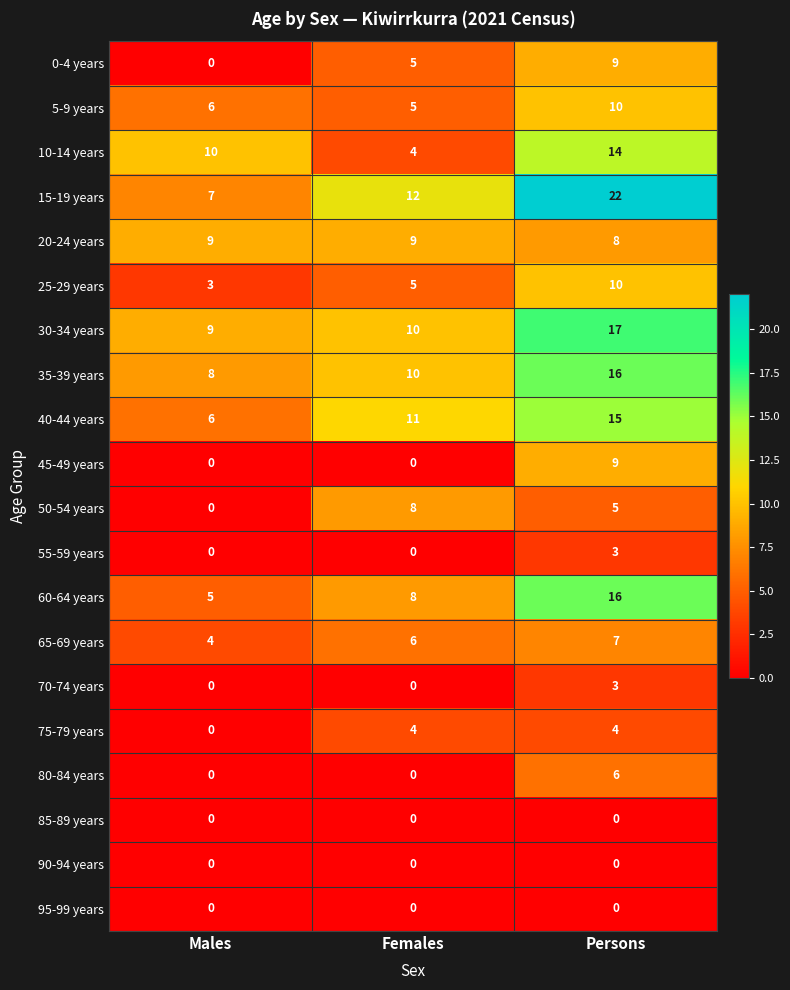

At how many categories does at least one series exceed 20?

1